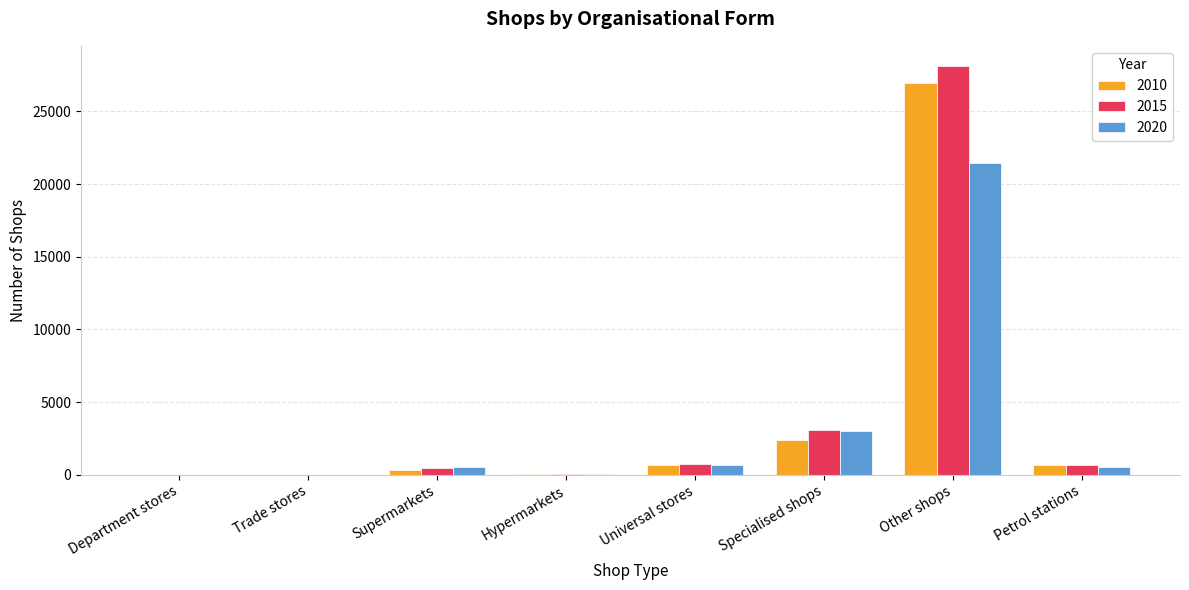

Which category has the highest value in the 2020 series?

Other shops